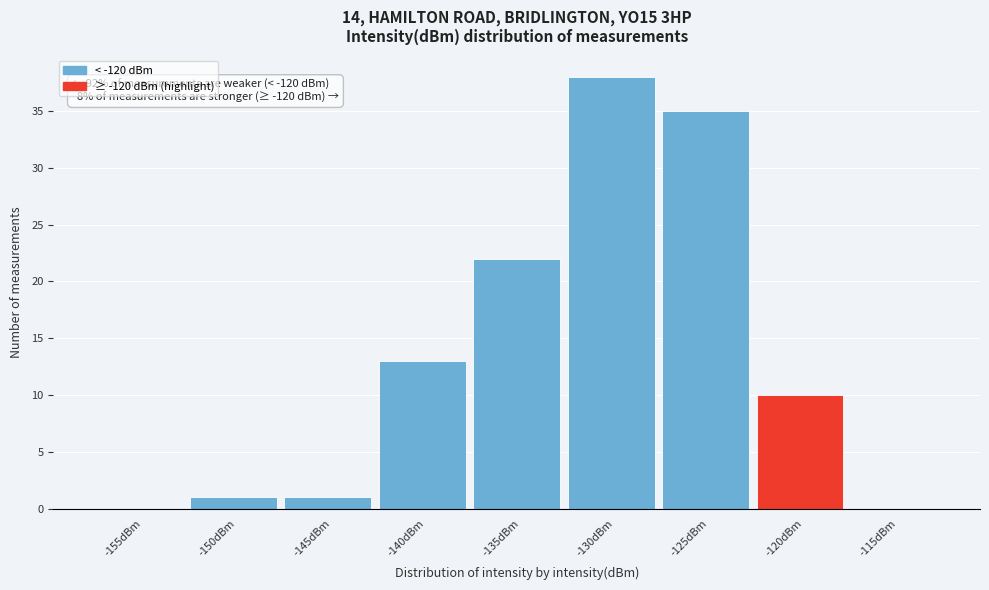

Reading left to right, list all the values displayed in this chart.

-155dBm=0	-150dBm=1	-145dBm=1	-140dBm=13	-135dBm=22	-130dBm=38	-125dBm=35	-120dBm=10	-115dBm=0